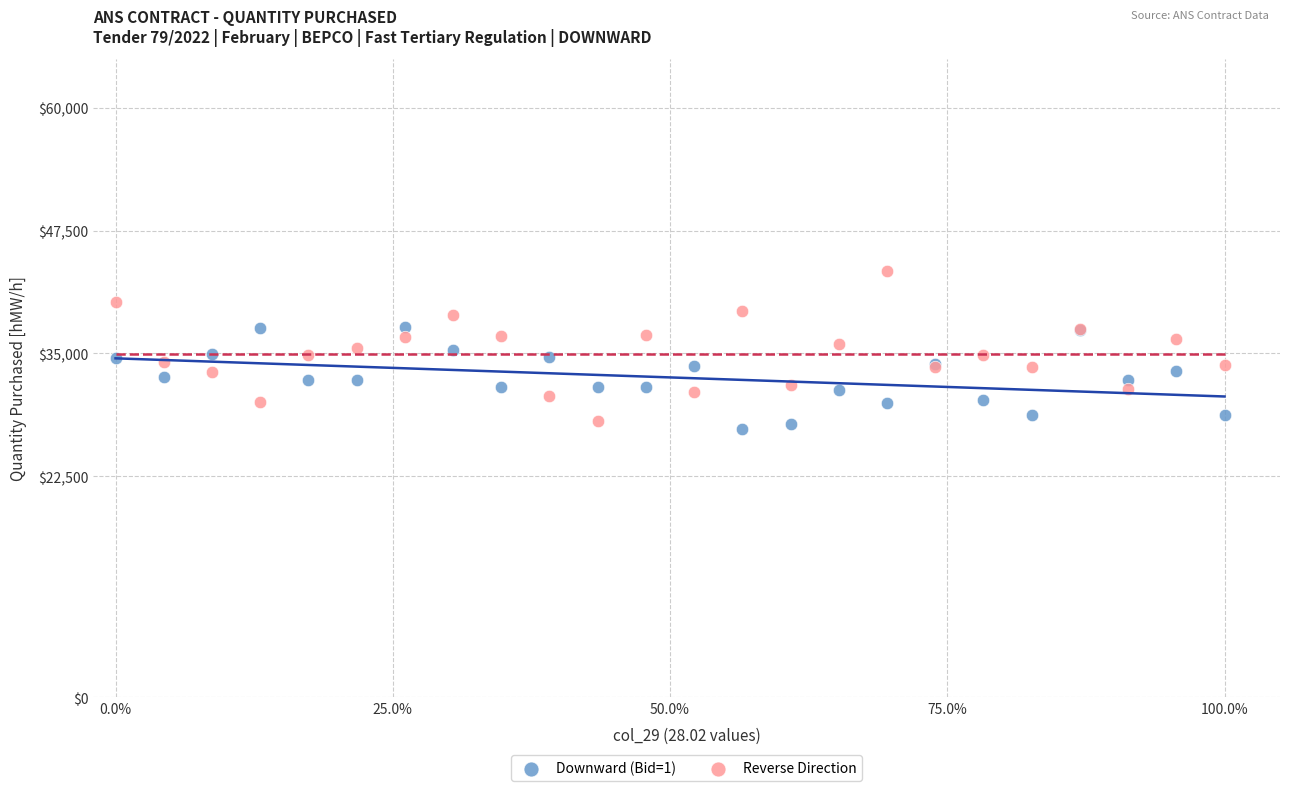

Which series has the largest Y range (max minus min)?

Reverse Direction